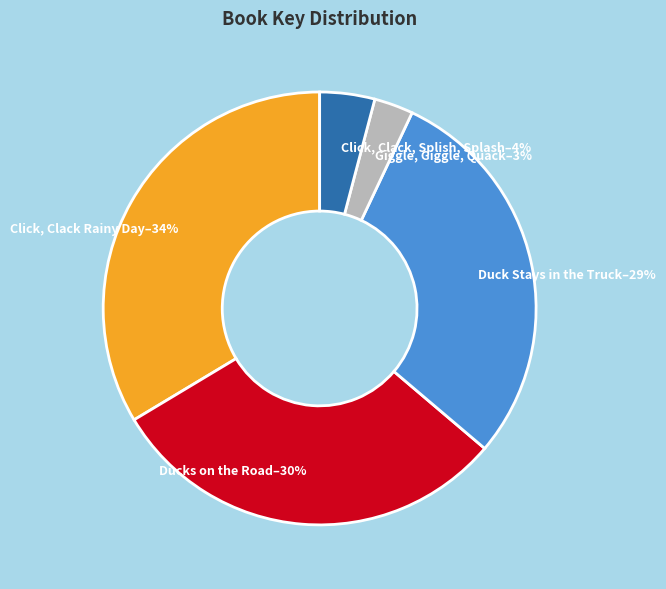

Does Giggle, Giggle, Quack represent more than half of the total?

No